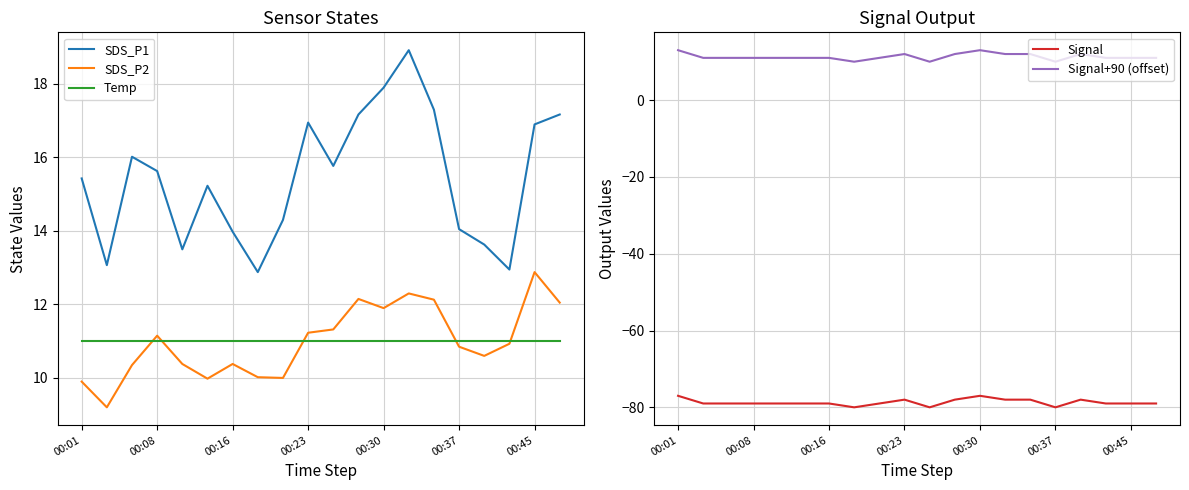

What is the sum of all Signal values?

-1574